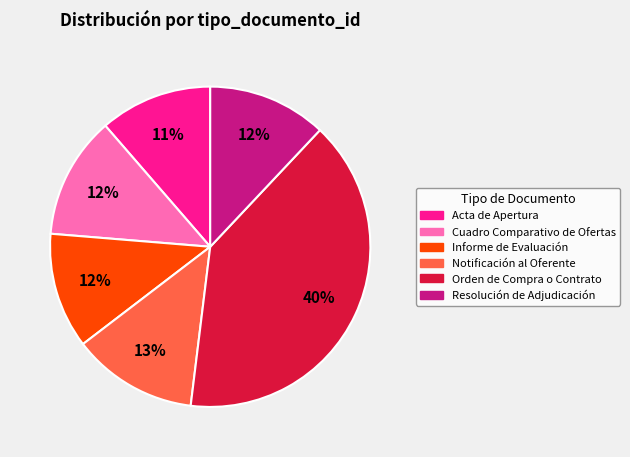

To the nearest percent, what is the combined percentage of Notificación al Oferente and Acta de Apertura?

24%